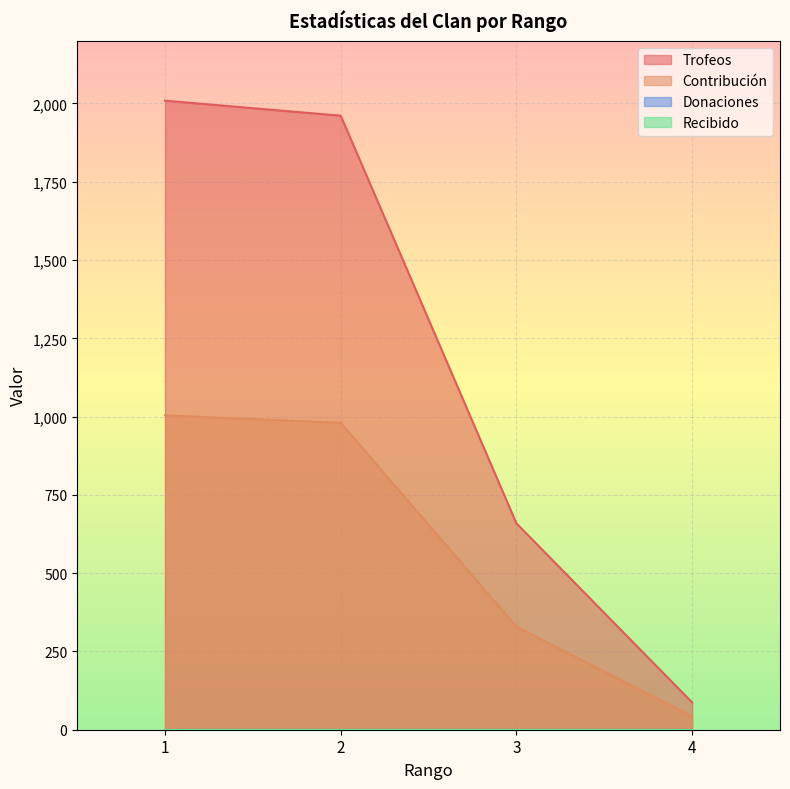

Reading right to left, what are all the values shown in this chart?

Trofeos: 87	659	1961	2009
Contribución: 43	329	980	1004